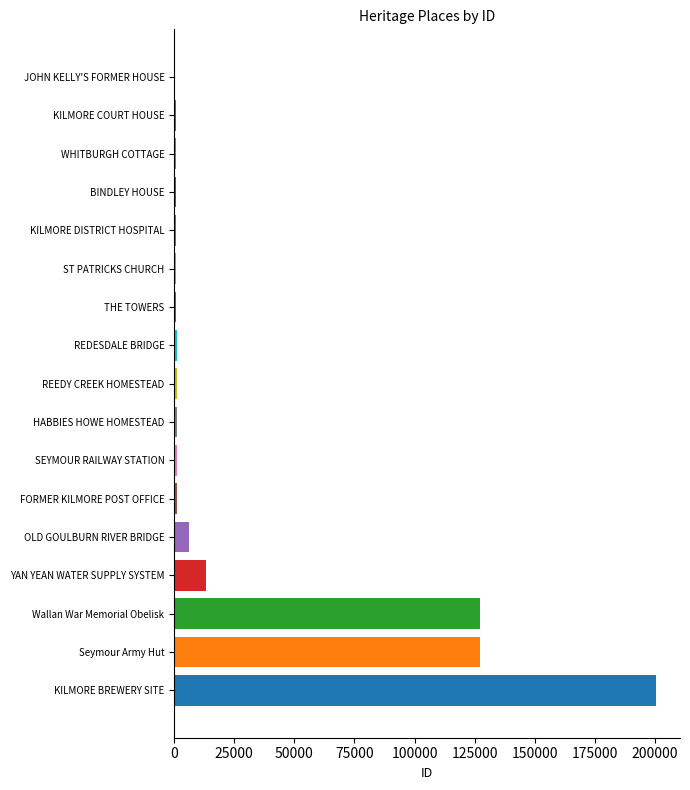

At which label is the value closest to 100286?

Wallan War Memorial Obelisk